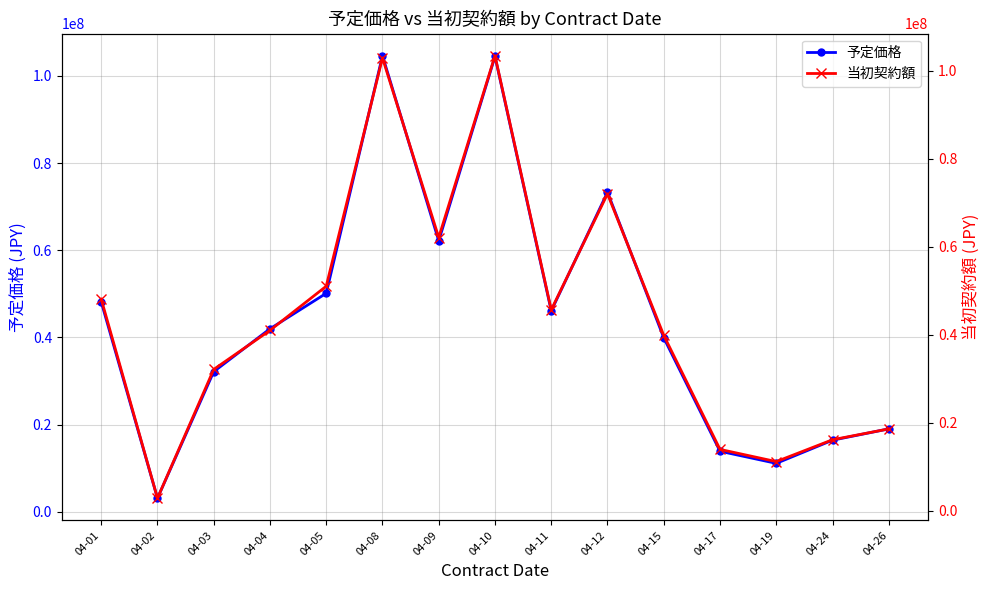

Rank the series by their average value, from lowest to highest.

当初契約額, 予定価格